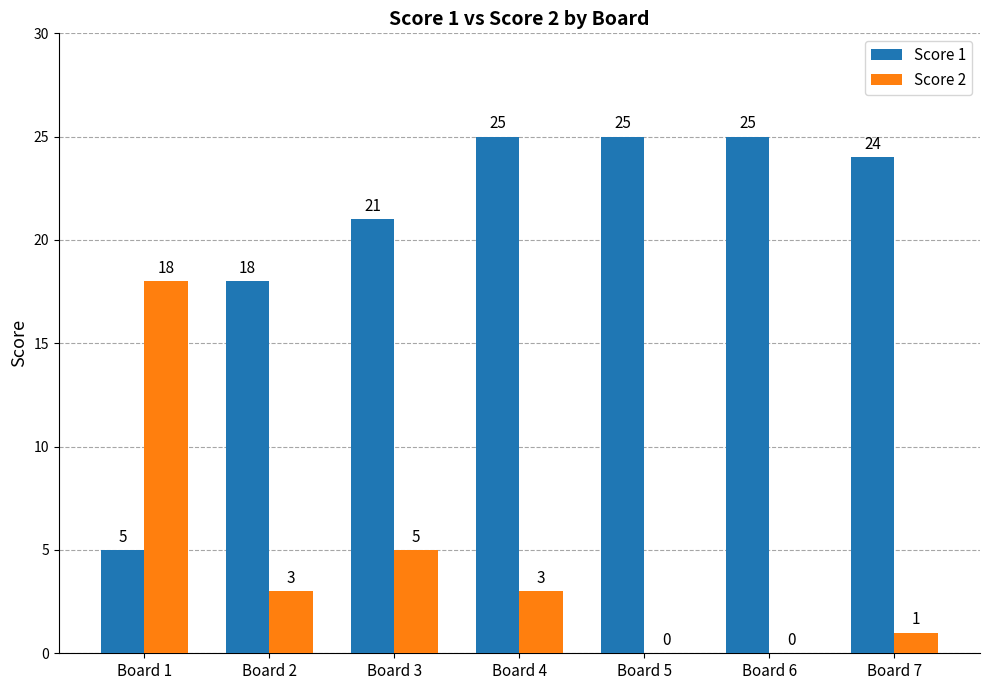

What is the sum of all Score 2 values?

30